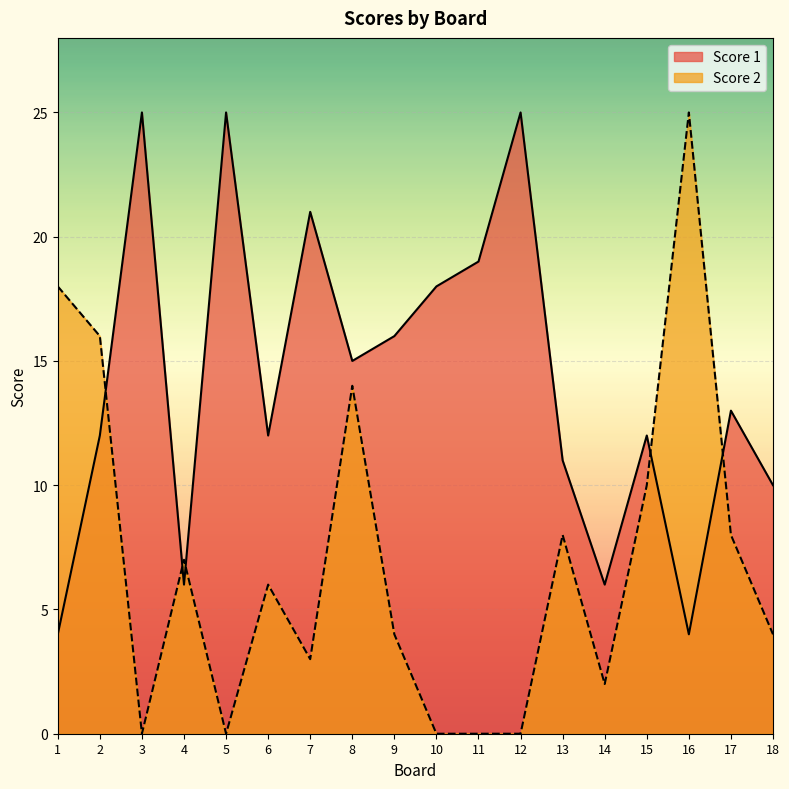

Where does the Score 2 series first go above 6?

1